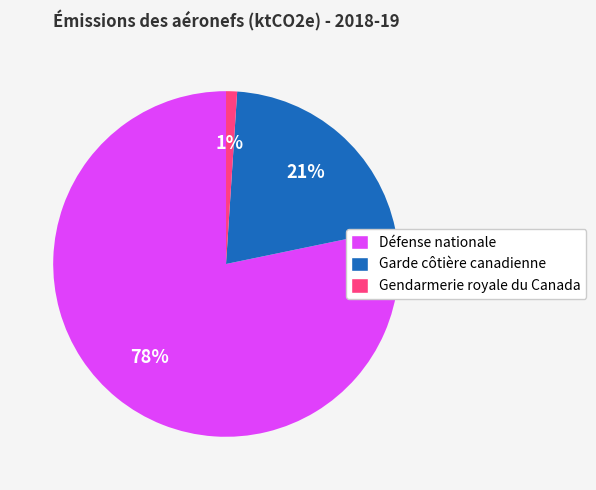

Between Garde côtière canadienne and Défense nationale, which is larger?

Défense nationale